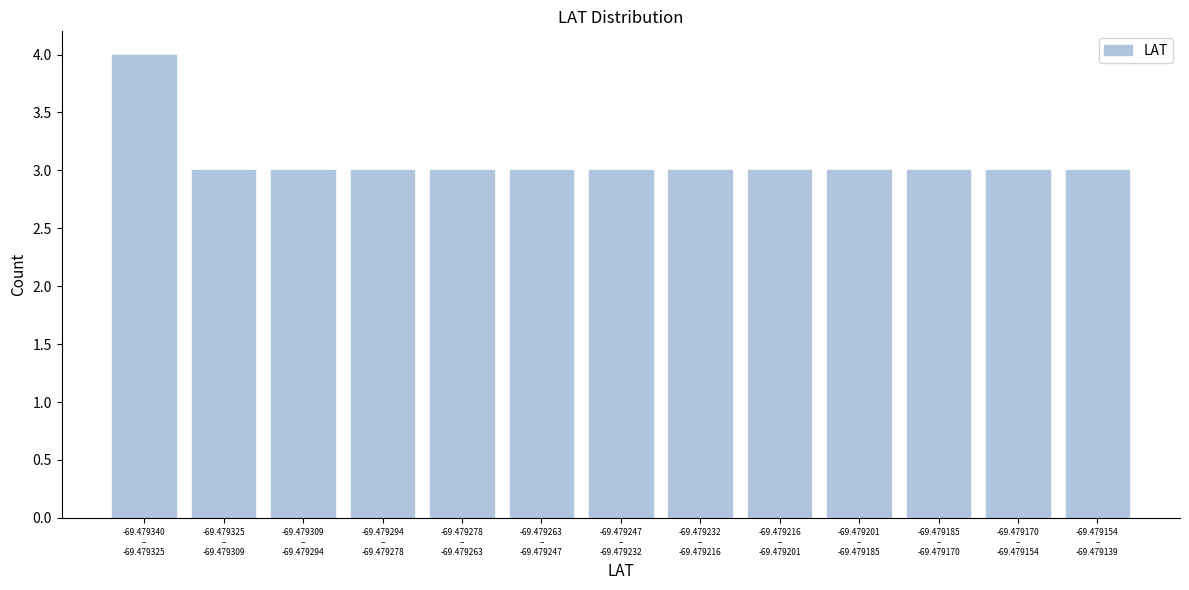

Reading right to left, list all the values displayed in this chart.

3	3	3	3	3	3	3	3	3	3	3	3	4